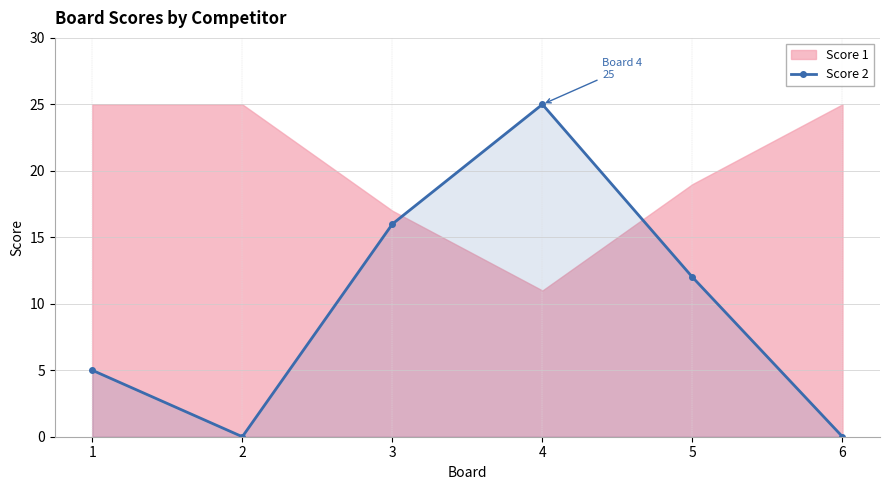

Count the values in the range 0 to 16.

5